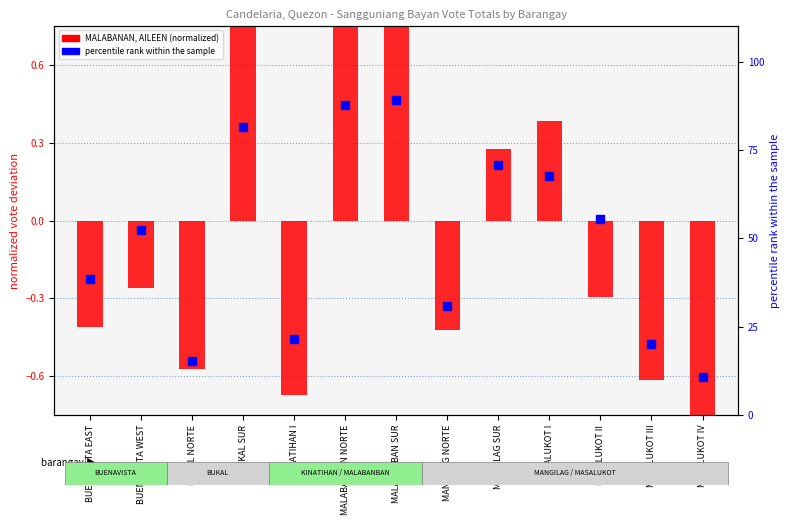

What are all the series names shown in the legend?

MALABANAN, AILEEN, percentile rank within the sample